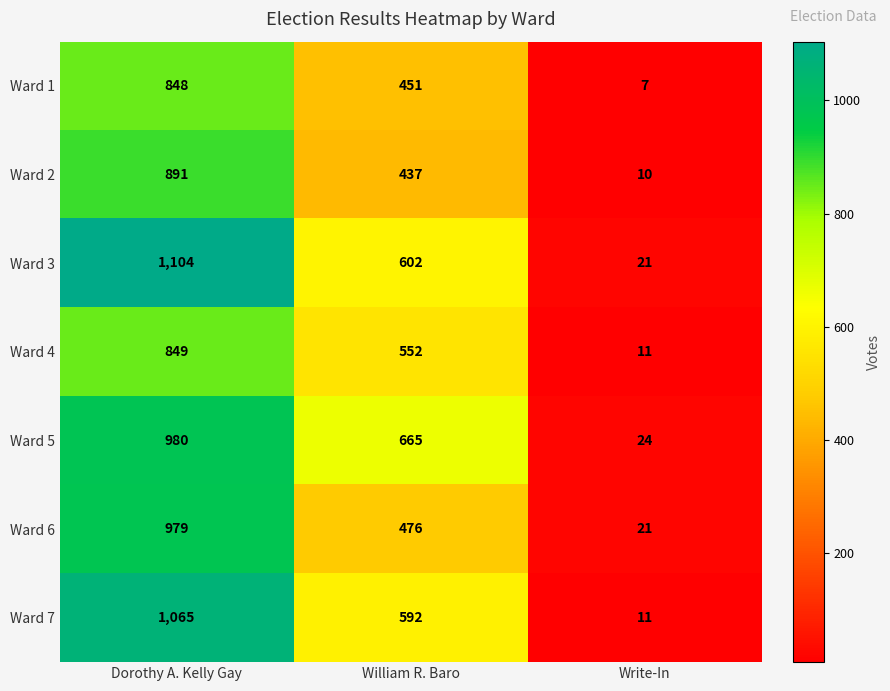

The Ward 5 series shows 14 at Write-In. True or false?

False